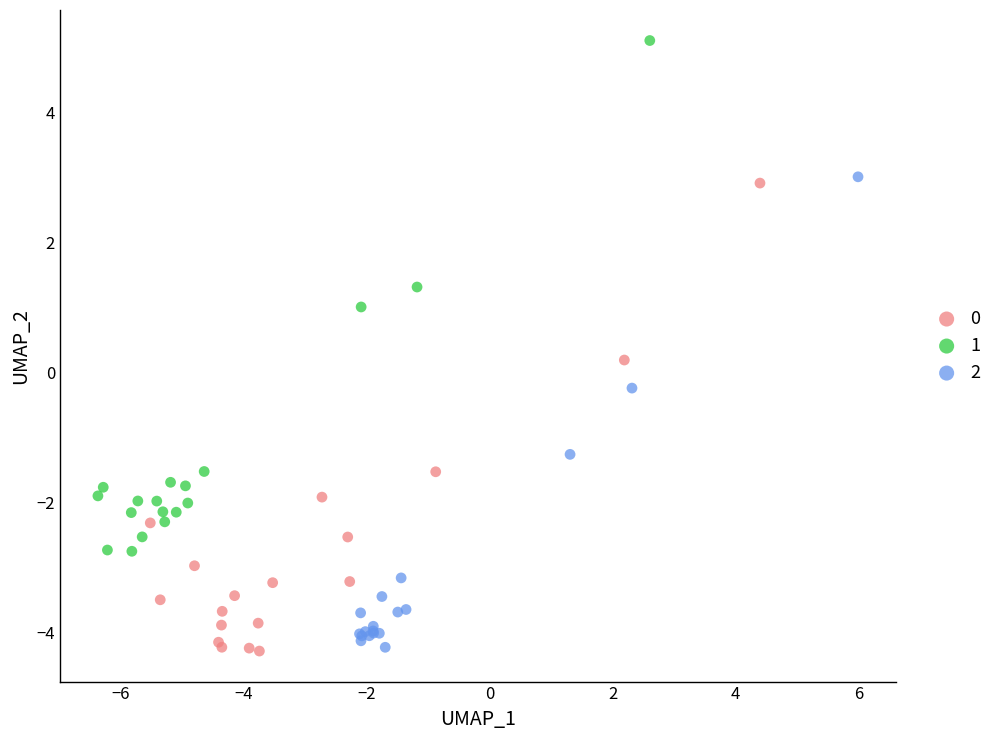

Which series reaches the maximum Y coordinate?

1